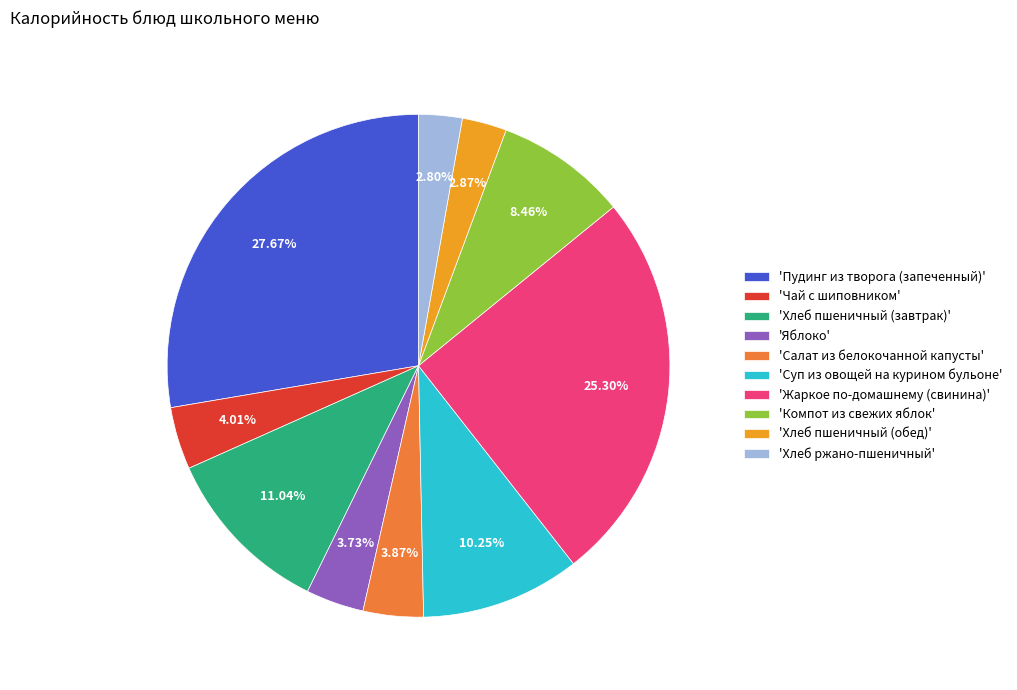

How many segments does this pie chart have?

10